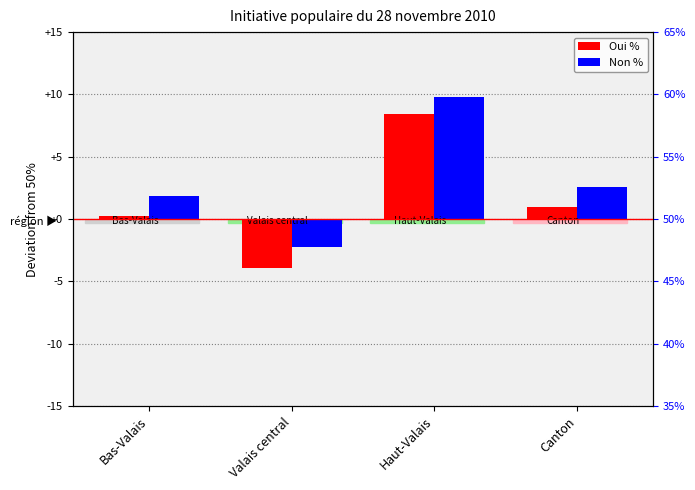

How many positive values does the Oui % series have?

3